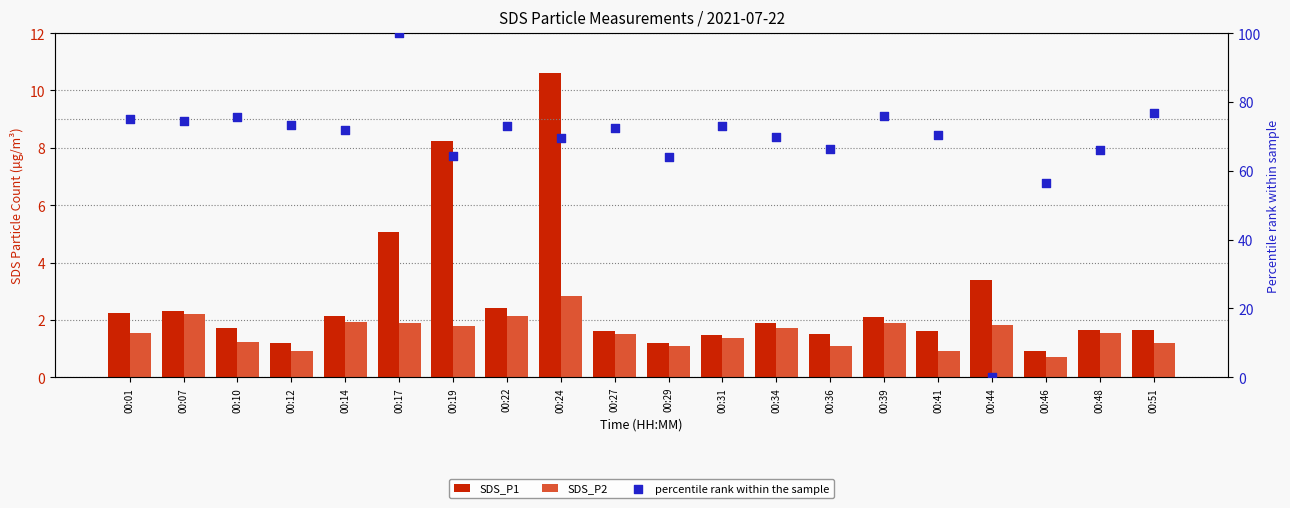

Which series reaches the minimum Y coordinate?

percentile rank within the sample